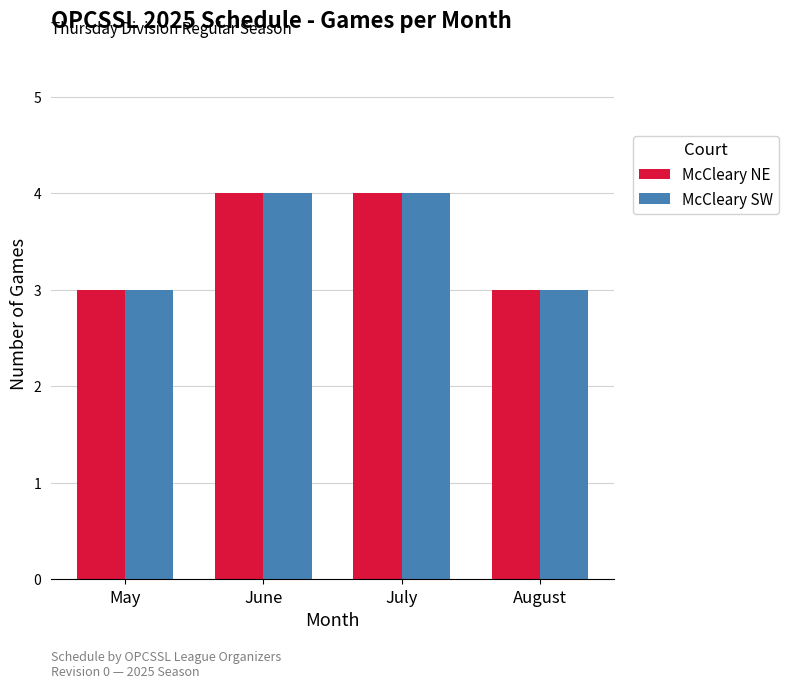

Reading left to right, list all the values displayed in this chart.

McCleary NE: May=3	June=4	July=4	August=3
McCleary SW: May=3	June=4	July=4	August=3